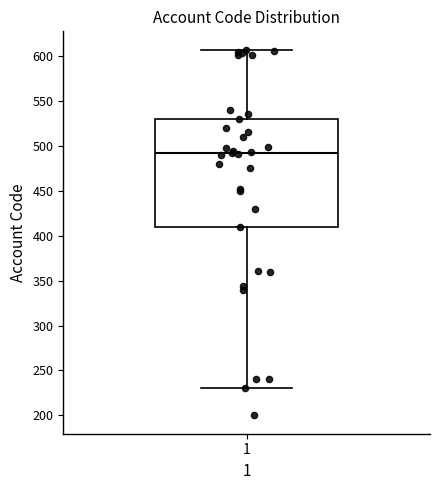

Read this box plot against the y-axis: the position of the median line, the range covered by the box, and the ends of both whiskers. The values are not printed on the chart, so give them approximately, as read against the axis.

median 490, box 410 to 530, whiskers 230 to 605